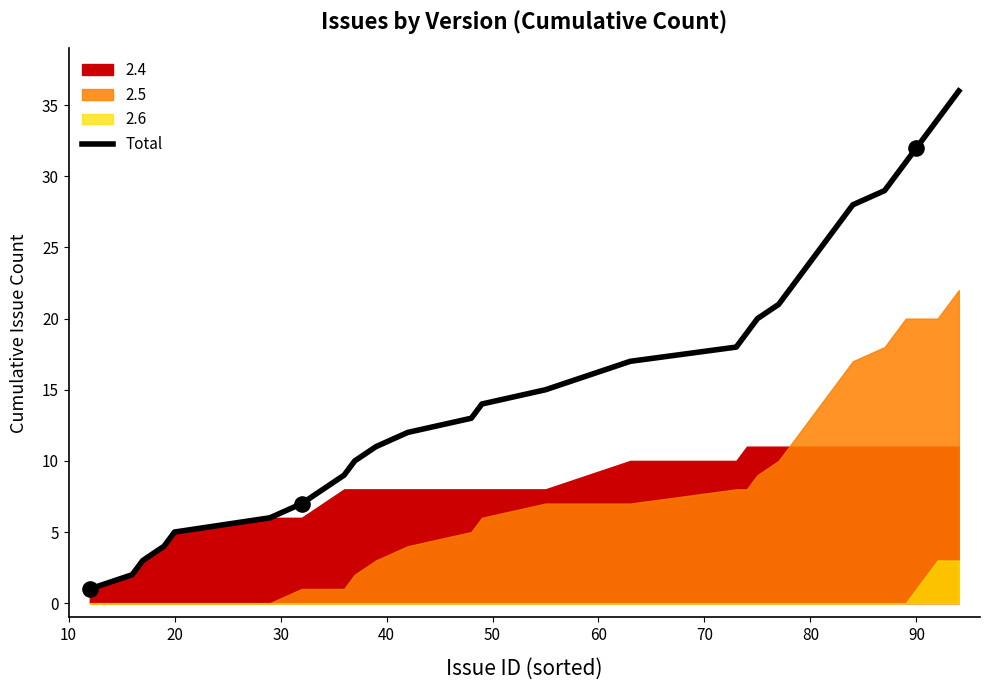

Which has a higher value, 34 or 11?

34